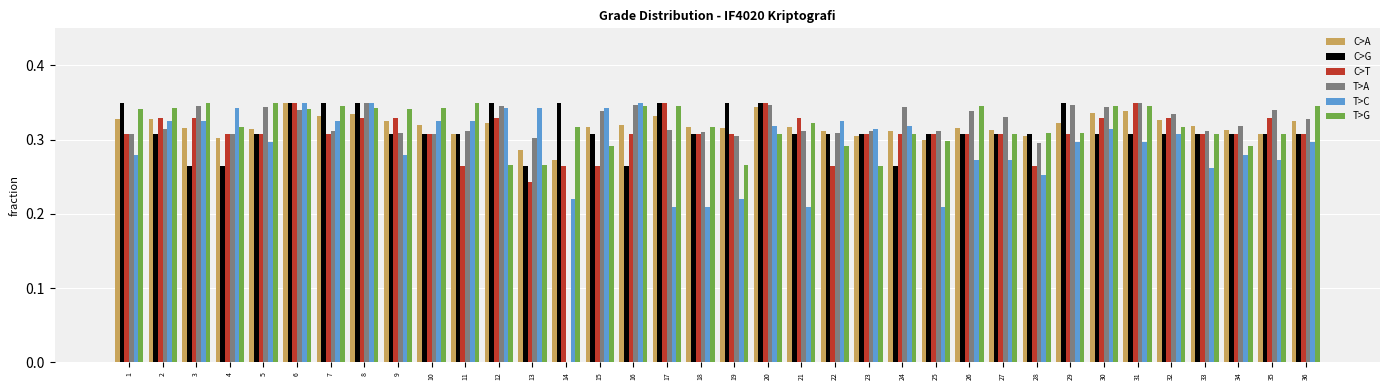

The value of C>A at 2 is 0.3. True or false?

True